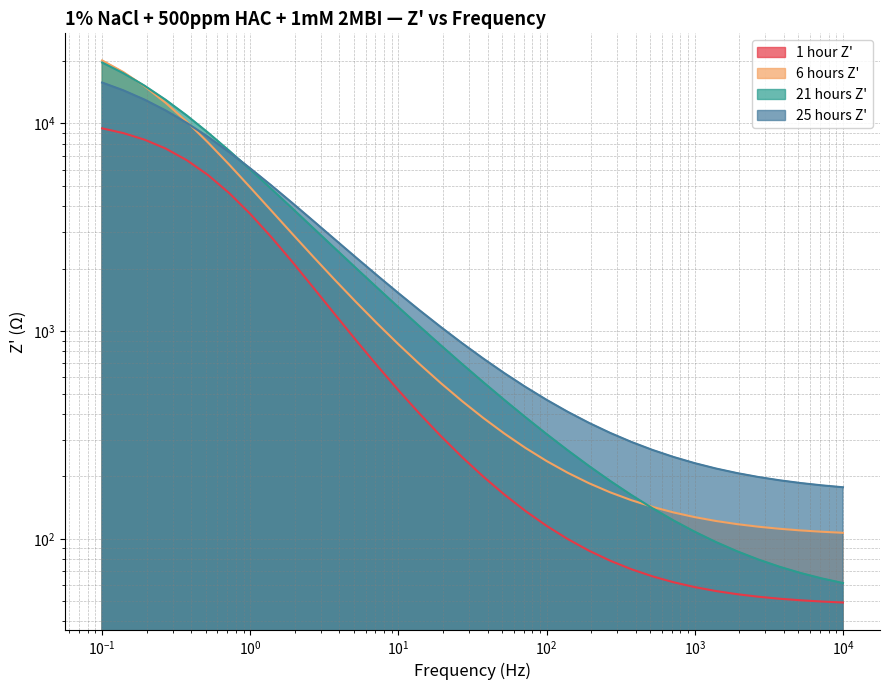

True or false: 25 hours Z' has more than 0 points higher than both neighbors.

False